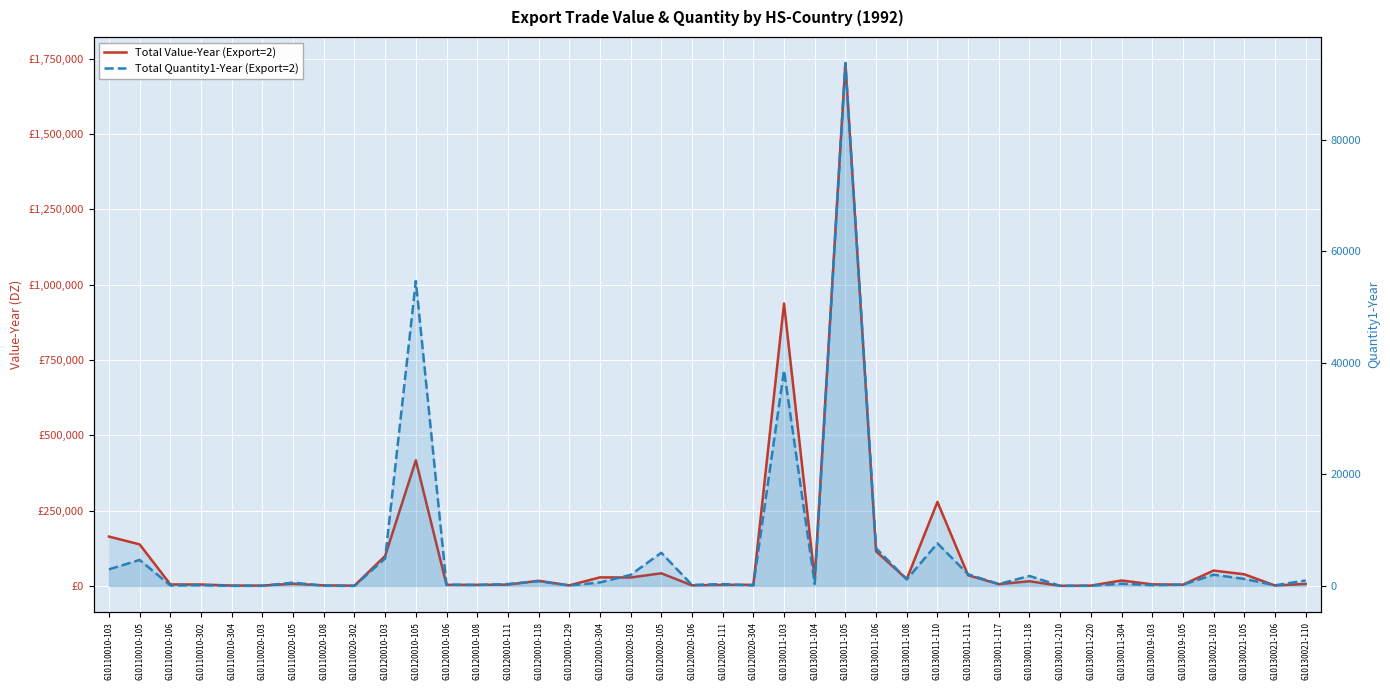

Between 610120010-106 and 610120020-304, which is larger?

610120020-304